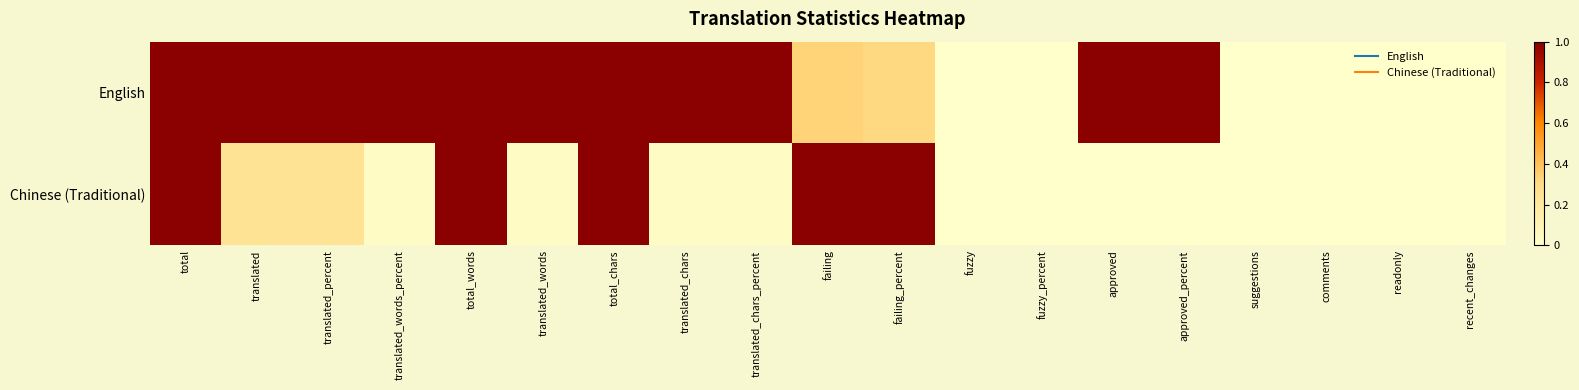

Count the number of data series in this chart.

2